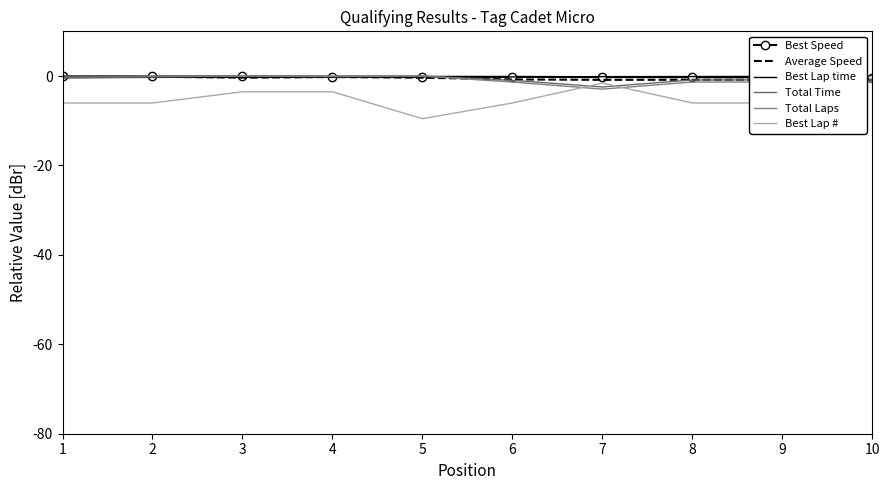

Which series has the largest range (max minus min)?

Best Lap #